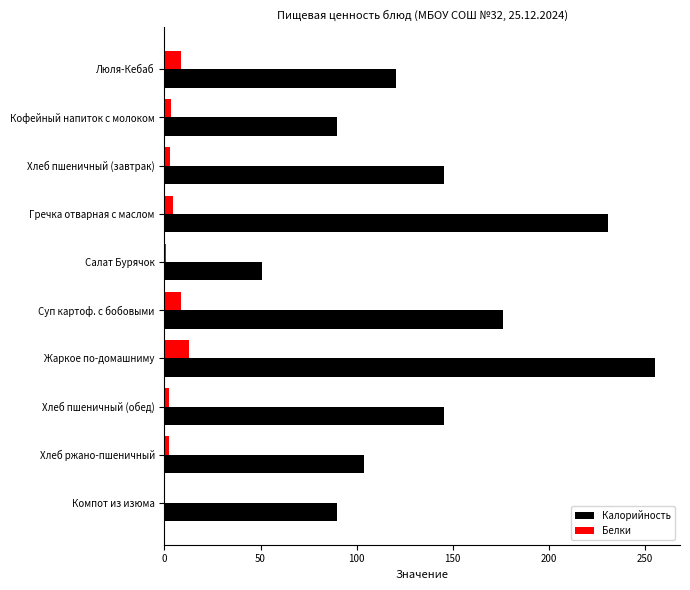

What are all the series names shown in the legend?

Калорийность, Белки